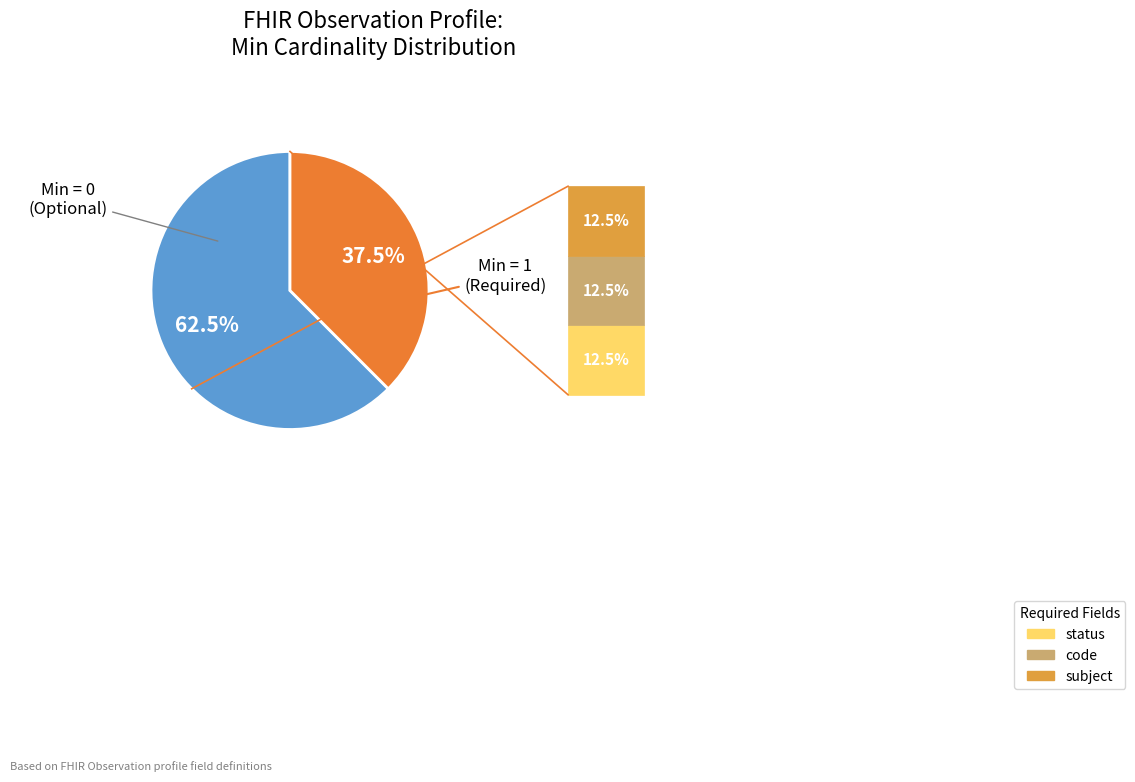

Is there a majority slice in this chart?

Yes